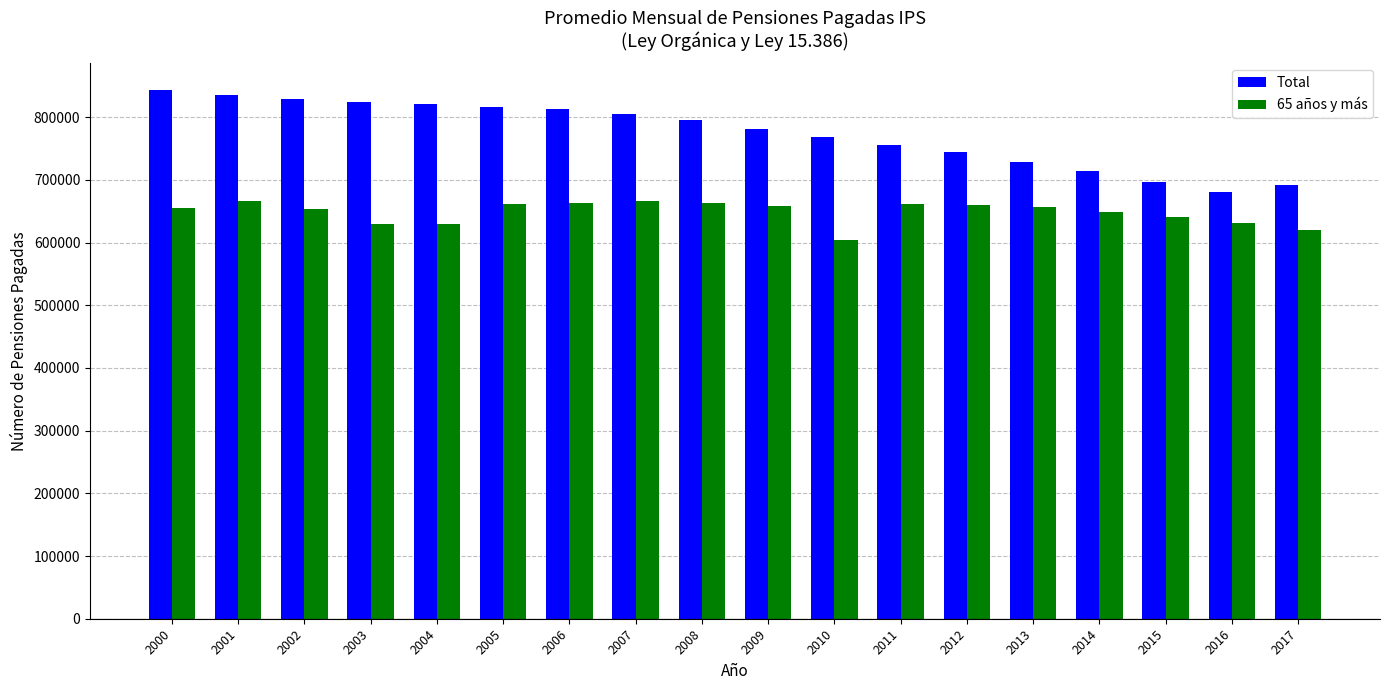

How many data points in 65 años y más are less than 657137?

9